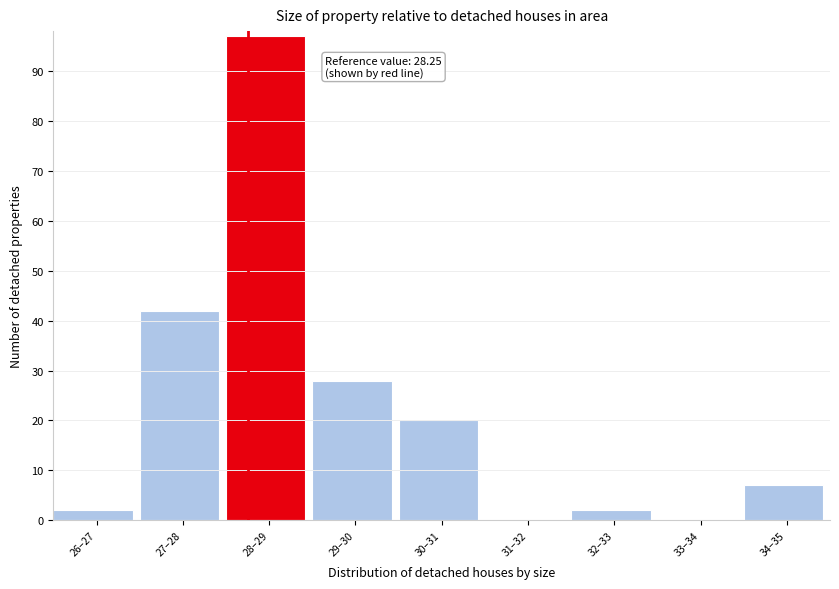

Reading left to right, transcribe all the data shown in this chart.

26–27=2	27–28=42	28–29=97	29–30=28	30–31=20	31–32=0	32–33=2	33–34=0	34–35=7